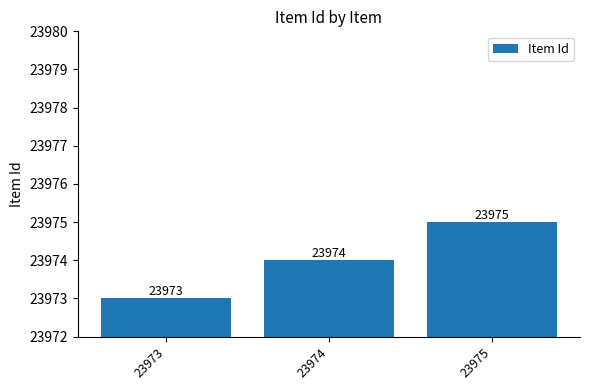

Reading left to right, extract all data points from this chart.

23973	23974	23975